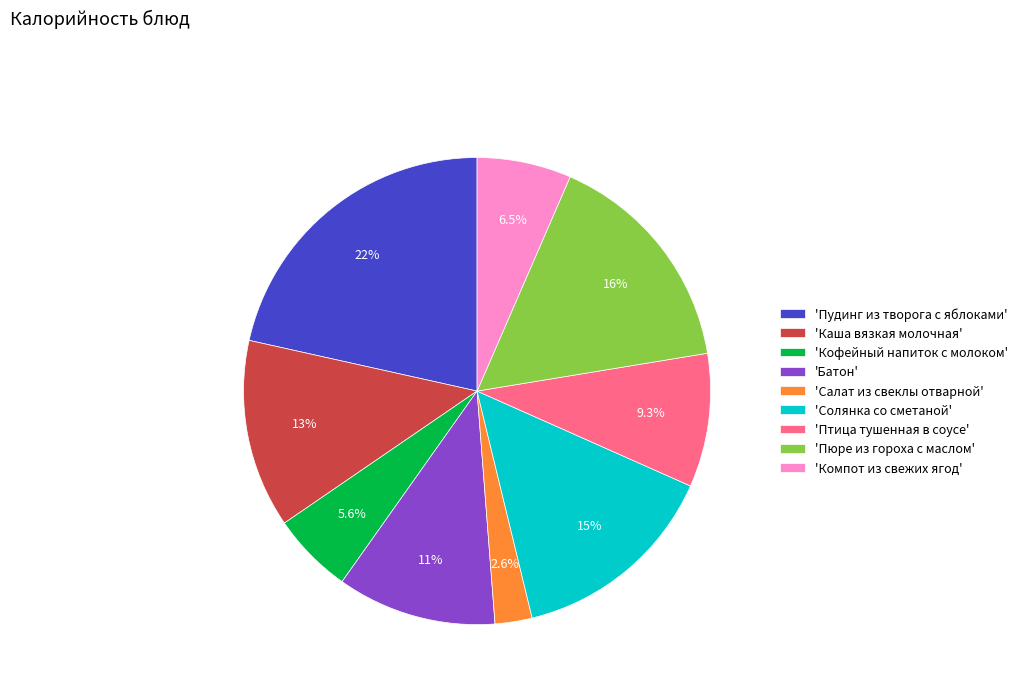

Which slice is the smallest?

'Салат из свеклы отварной'